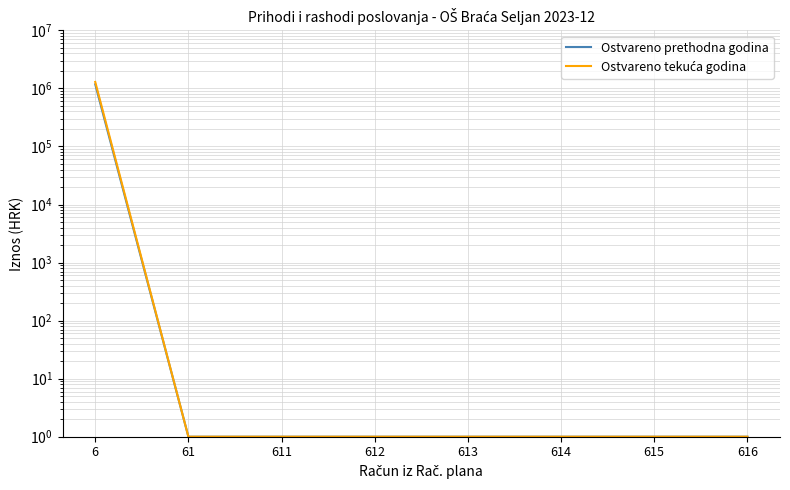

Which has a higher value, 61 or 615?

61